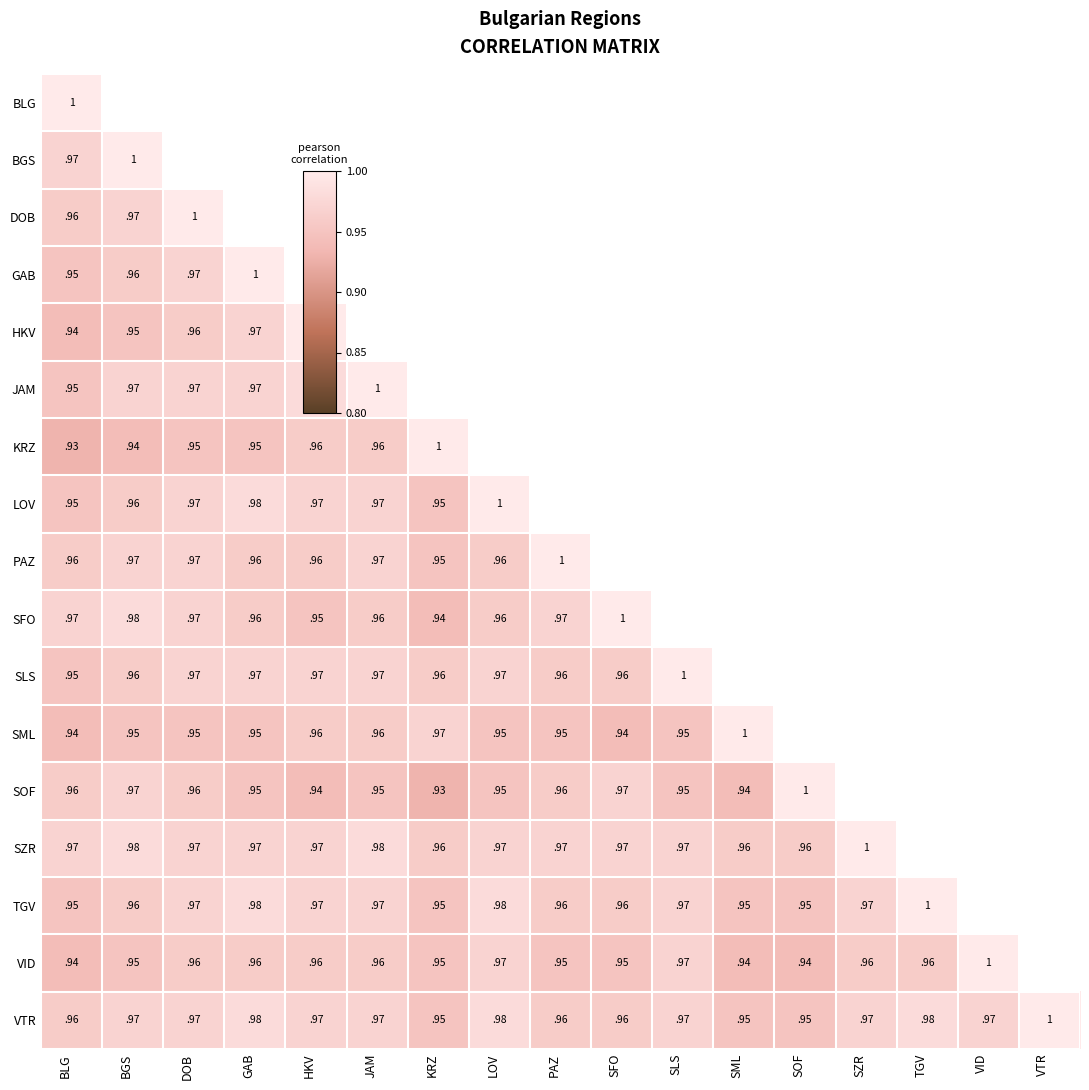

Is the value of SOF at SLS greater than the value of BGS at SOF?

No